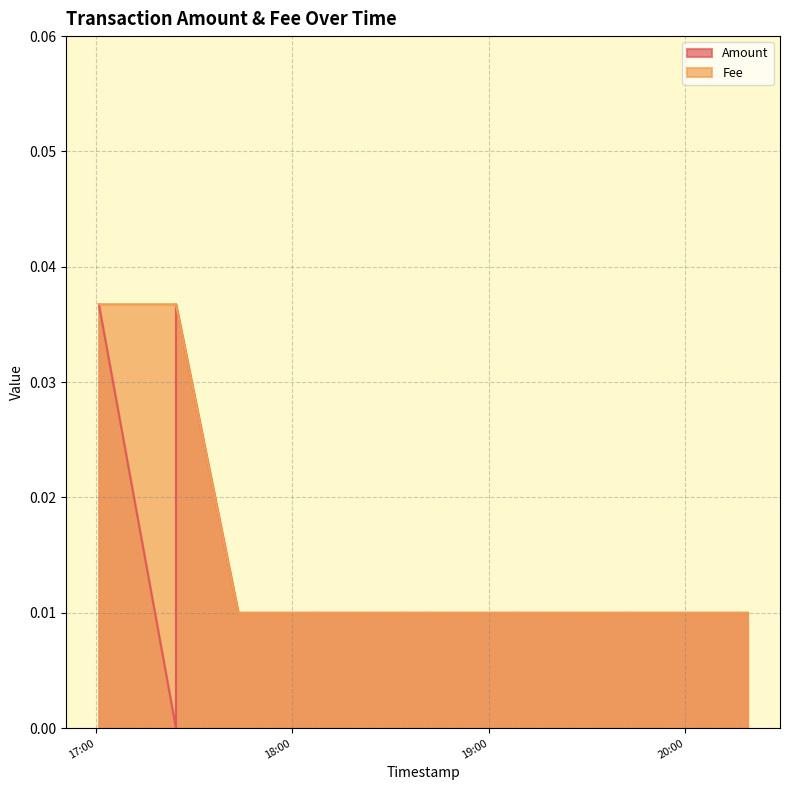

The value of Fee at 2018-12-14 18:05:41 is 0.0. True or false?

True